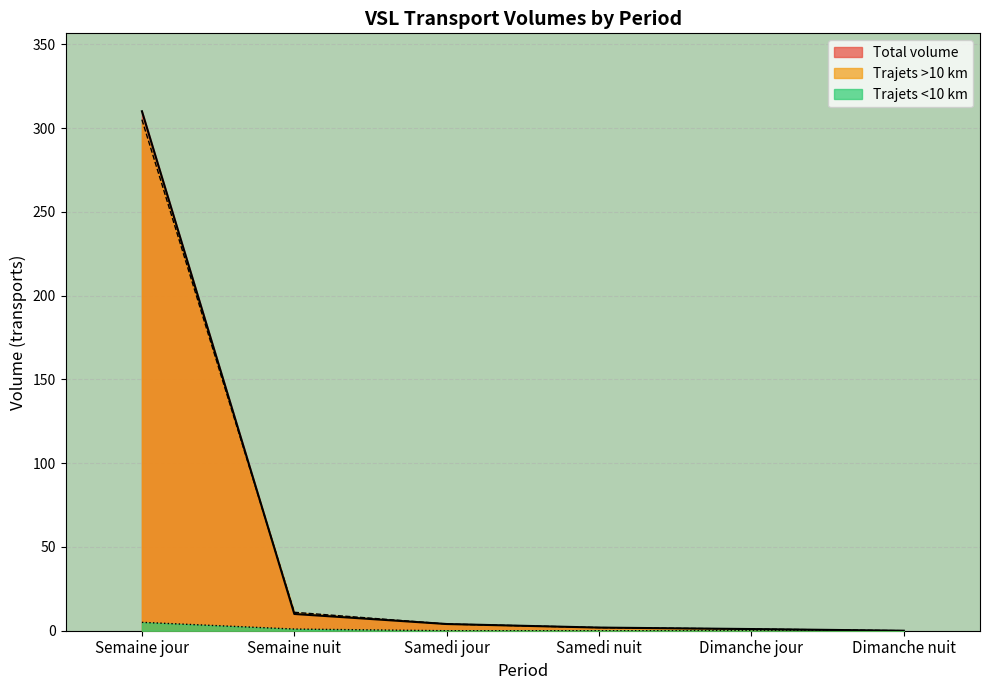

The Total volume series shows 0.0 at Dimanche nuit. True or false?

True